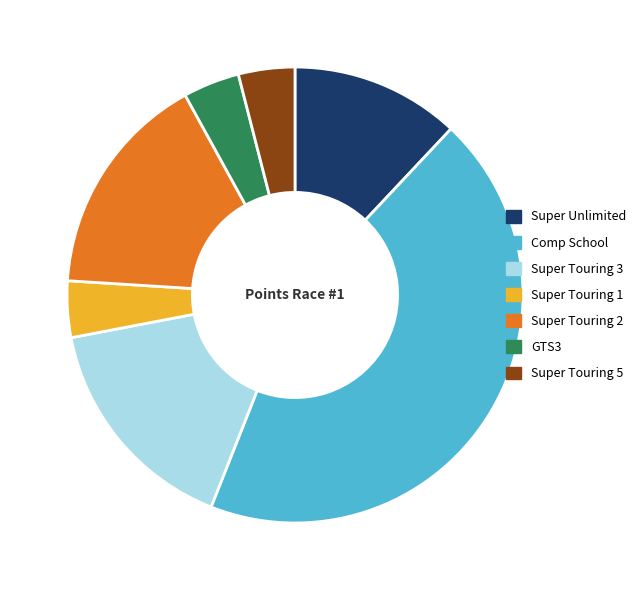

Count the number of slices in the pie.

7